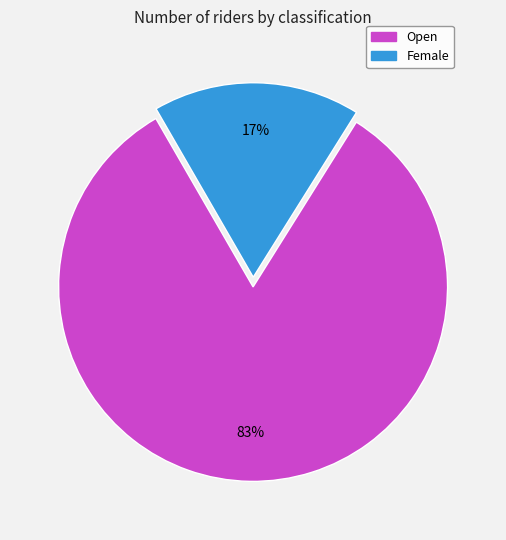

Is it true that Open is 94% of the pie?

False